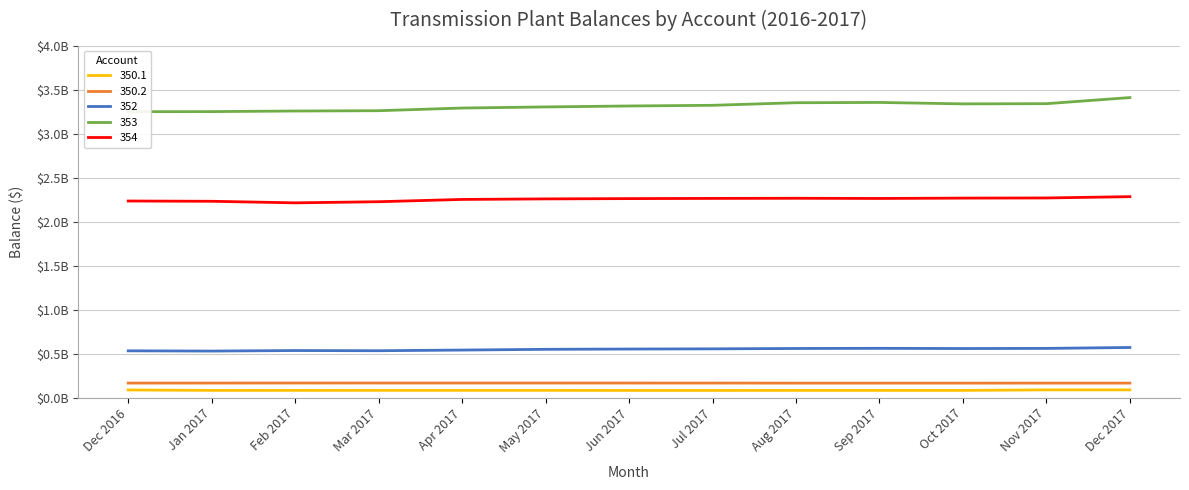

Reading left to right, transcribe all the data shown in this chart.

350.1: 86845703.1	81997511.3	82013020.5	82413676.8	82424960.0	82438880.0	81409531.0	81421876.4	81875010.6	81886831.4	81898670.5	87866111.1	87876203.0
350.2: 165326927.3	165330397.2	165784066.1	165733853.1	165734428.7	165704350.7	165534488.3	165199674.6	164728138.4	164709520.0	164708798.4	164907956.7	164901118.1
352: 531582610.8	528854082.9	534882417.9	532806953.9	540340484.5	548767497.4	552041269.8	554107048.7	558293841.6	560085940.2	557690364.7	559289848.7	569698022.8
353: 3249175448.8	3250037231.1	3256654353.1	3260114606.5	3290596931.5	3303060549.3	3313909561.2	3321544470.6	3350799128.8	3354129788.6	3337803869.8	3340005248.9	3409447773.7
354: 2233991232.2	2231001014.4	2213130982.1	2225922423.0	2251979964.7	2258078708.9	2261350618.5	2263663368.0	2265082996.3	2263017843.9	2267000465.7	2268750108.2	2283380921.7